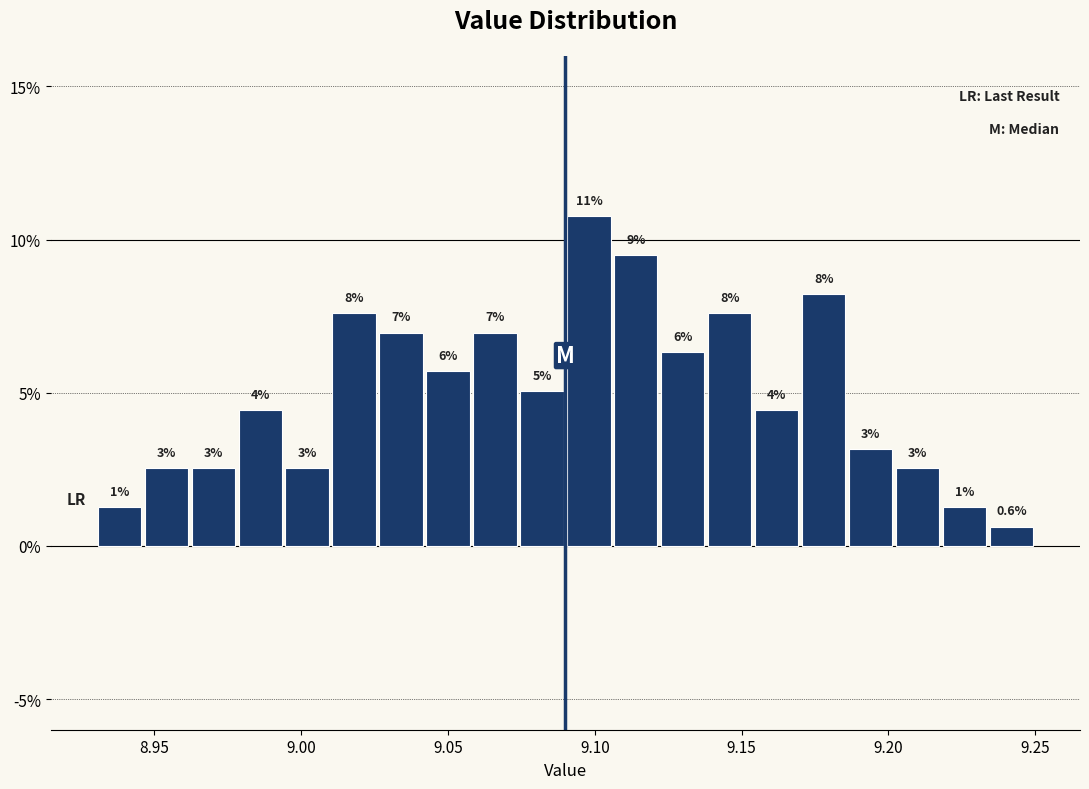

Read against the x-axis, roughly where is the centre of the tallest bar?

9.100